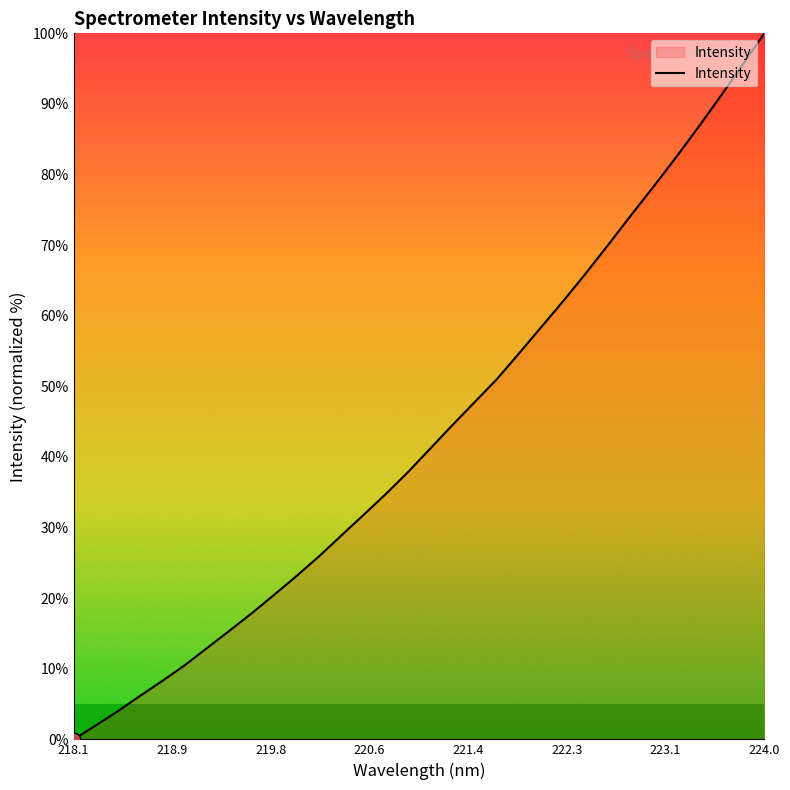

What is the difference between the maximum and minimum values?

100.0